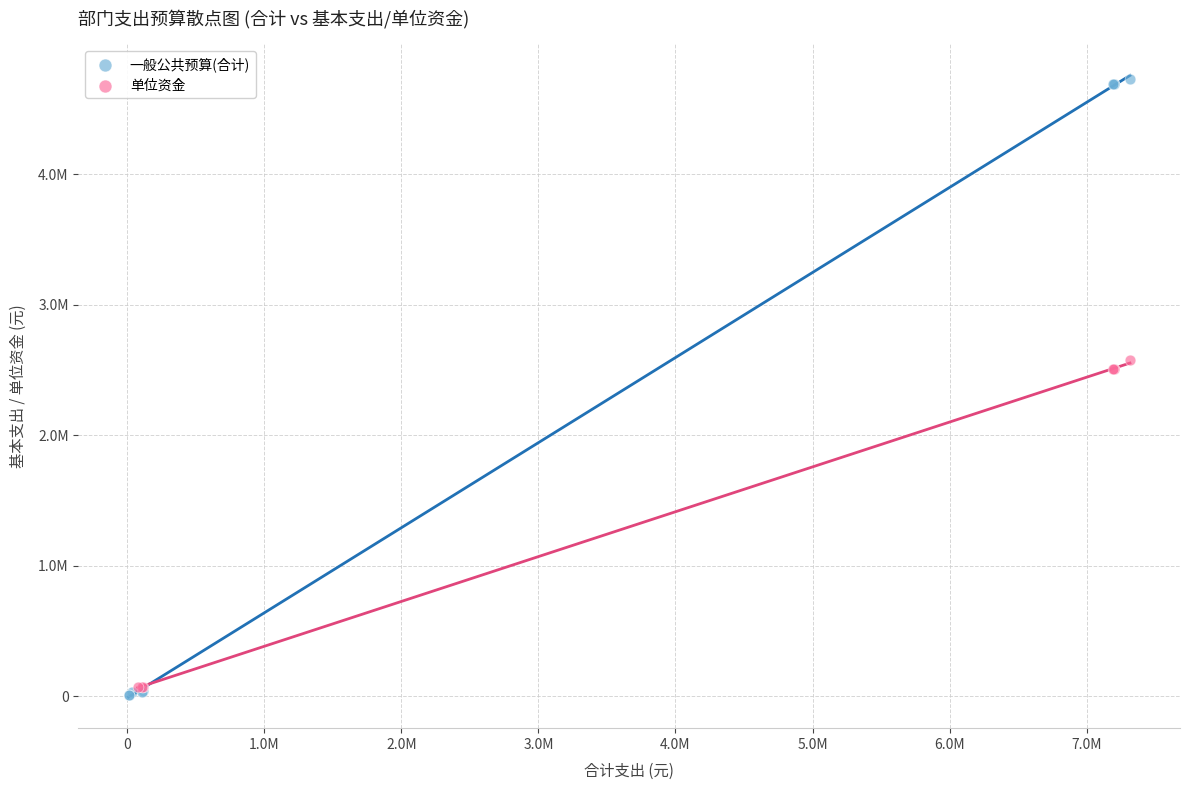

What are all the series names shown in the legend?

一般公共预算(合计), 单位资金